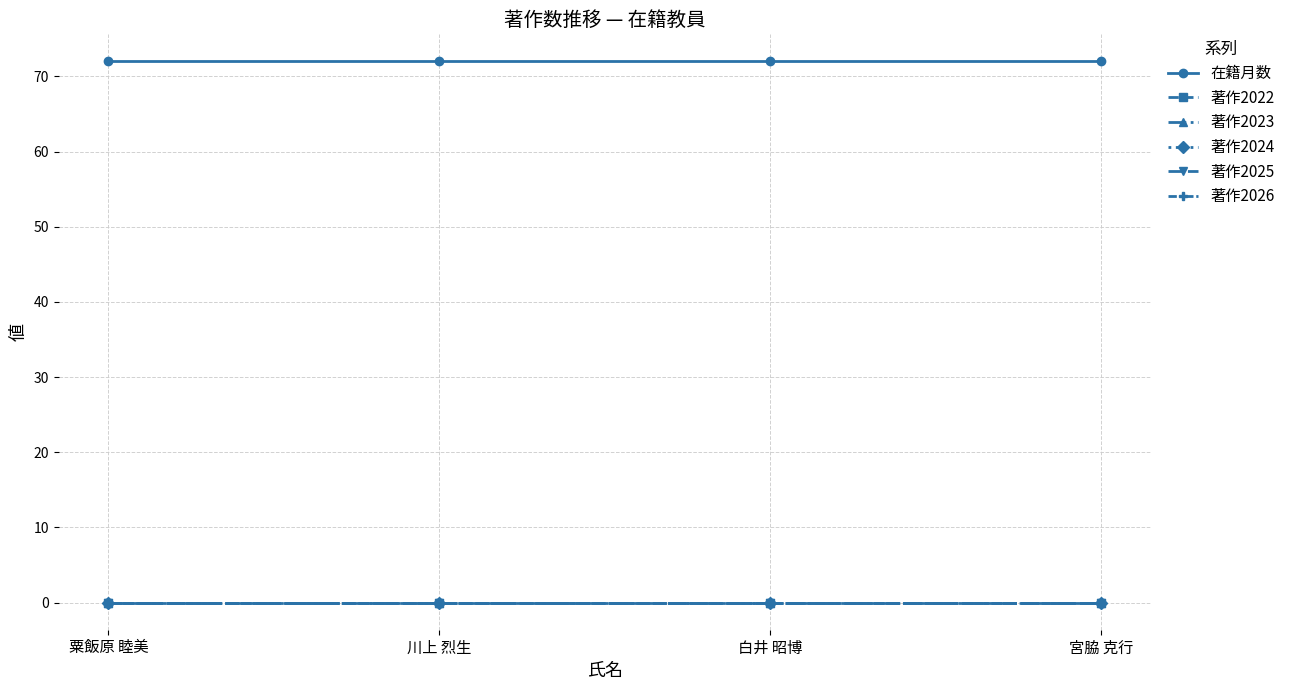

Is this an area chart (filled region under the line)?

No